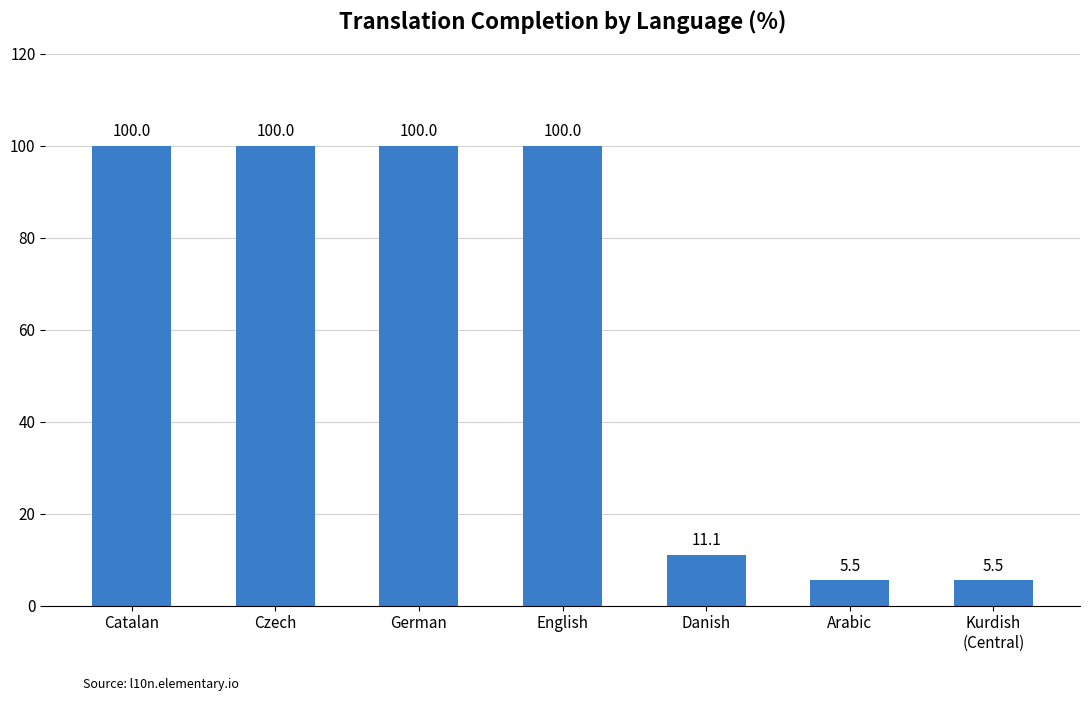

What is the minimum value shown in the chart?

5.5